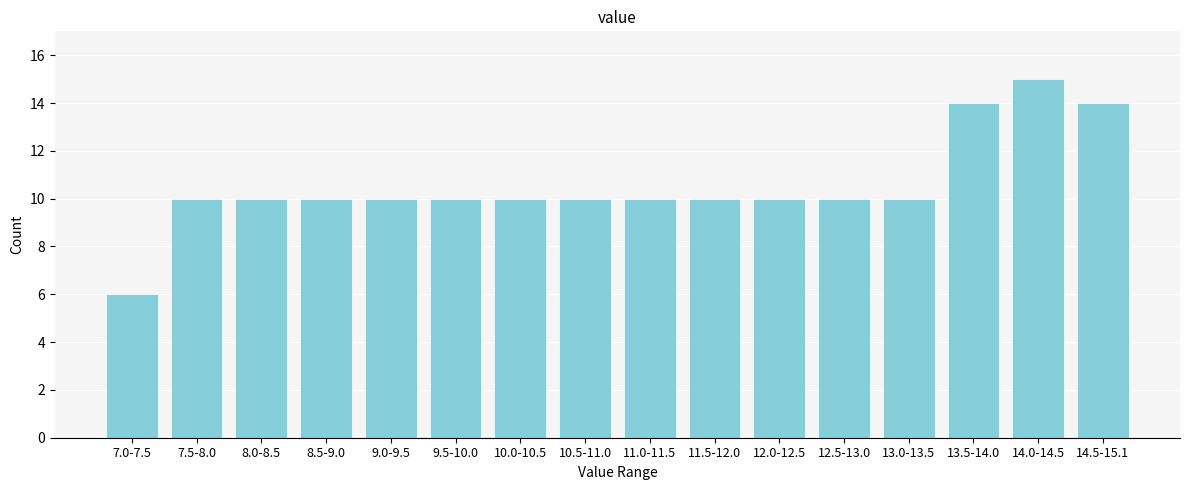

Reading left to right, list all the values displayed in this chart.

6	10	10	10	10	10	10	10	10	10	10	10	10	14	15	14